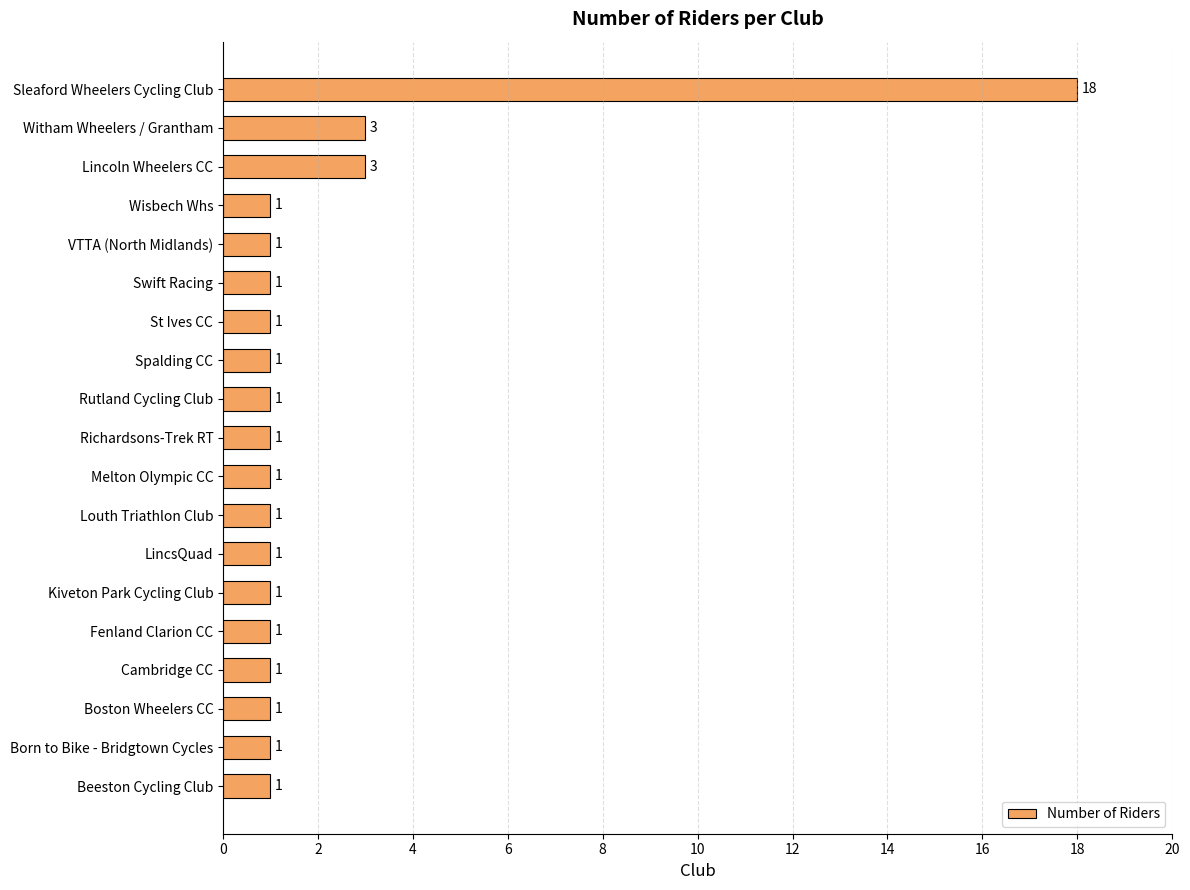

Is it true that the value at Fenland Clarion CC is 1?

True